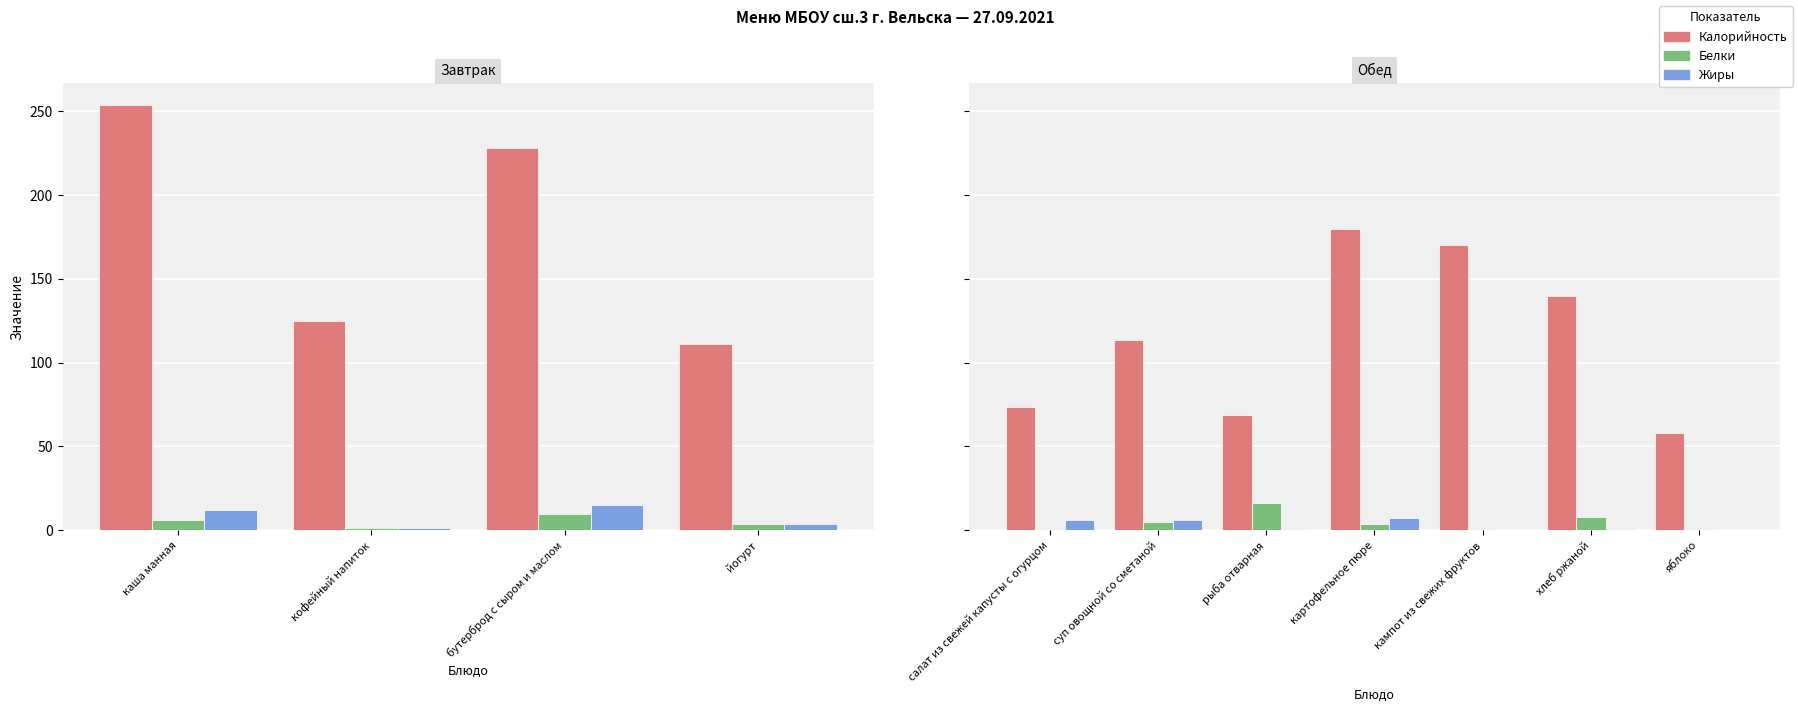

What are all the series names shown in the legend?

Калорийность, Белки, Жиры